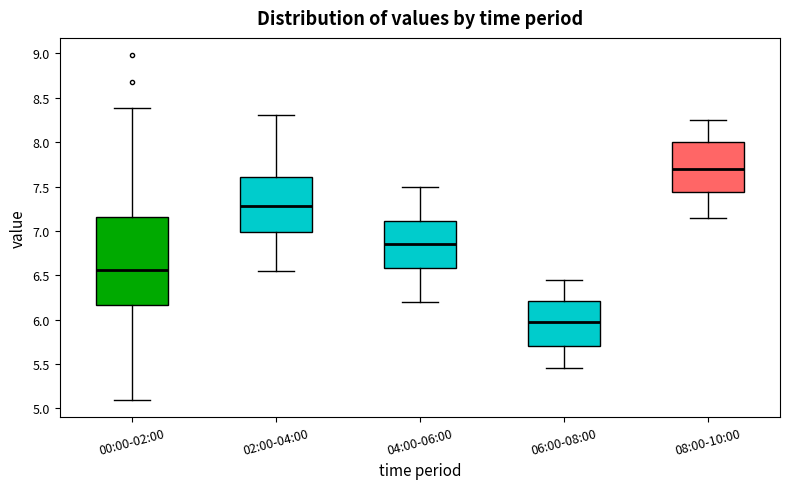

Reading left to right, transcribe this box plot: for each box, give where its median line is, the range the box spans, and where its two whiskers end, as read against the y-axis. The values are not printed on the chart, so give them approximately, as read against the axis.

00:00-02:00: median 6.55, box 6.15 to 7.15, whiskers 5.10 to 8.40
02:00-04:00: median 7.30, box 7.00 to 7.60, whiskers 6.55 to 8.30
04:00-06:00: median 6.85, box 6.60 to 7.10, whiskers 6.20 to 7.50
06:00-08:00: median 6.00, box 5.70 to 6.20, whiskers 5.45 to 6.45
08:00-10:00: median 7.70, box 7.45 to 8.00, whiskers 7.15 to 8.25